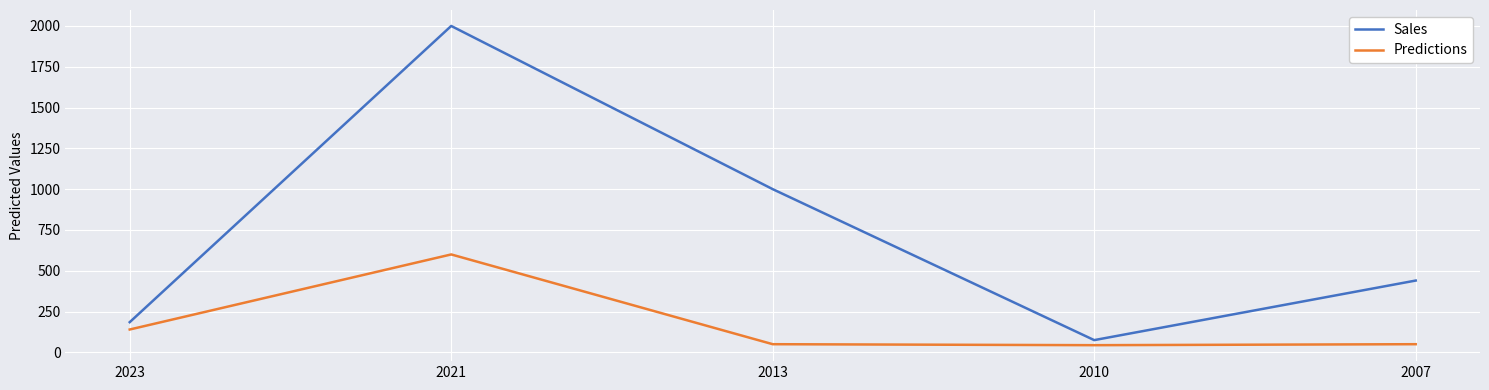

Which series has the largest total across all categories?

Sales